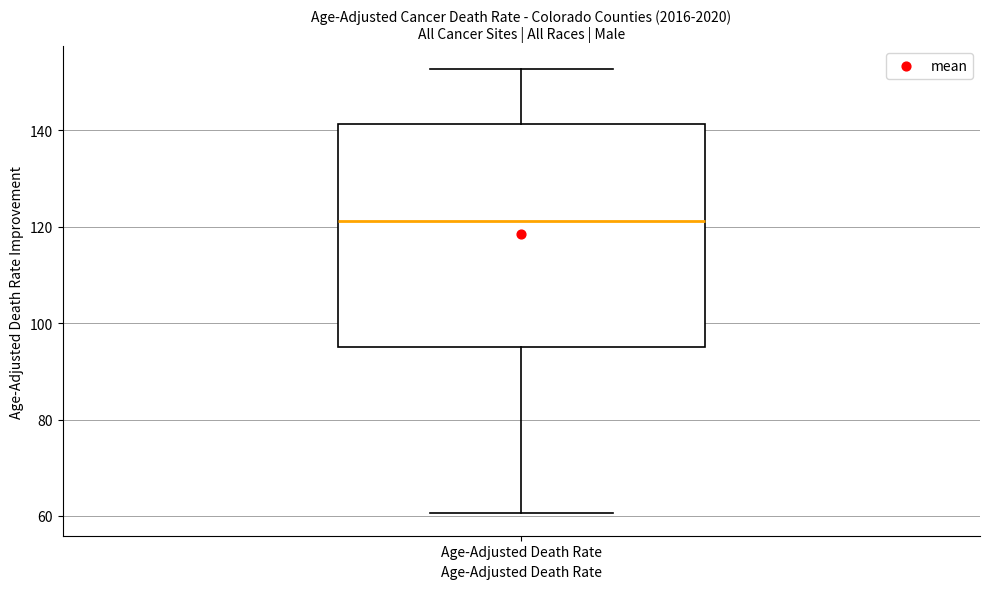

Transcribe this box plot: give where the median line is, the range the box spans, and where the two whiskers end, as read against the y-axis. The values are not printed on the chart, so give them approximately, as read against the axis.

median 122, box 96 to 142, whiskers 60 to 152